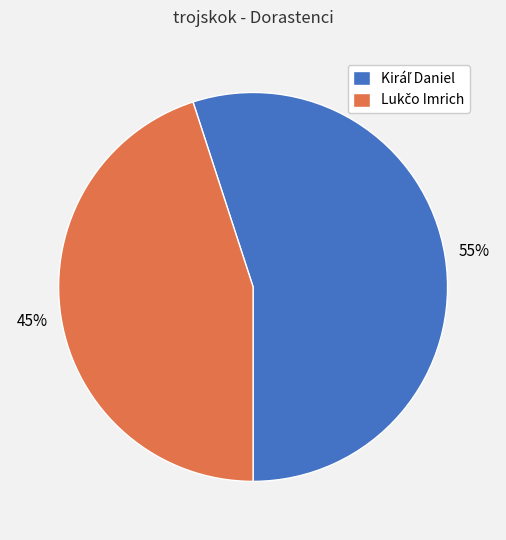

Does any single category account for the majority?

Yes